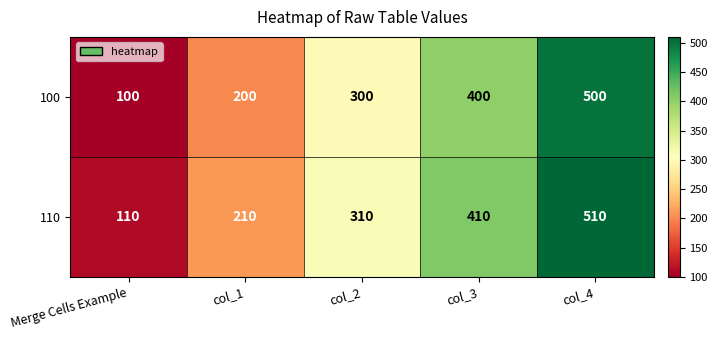

List the series in order of their overall mean, highest first.

110, 100